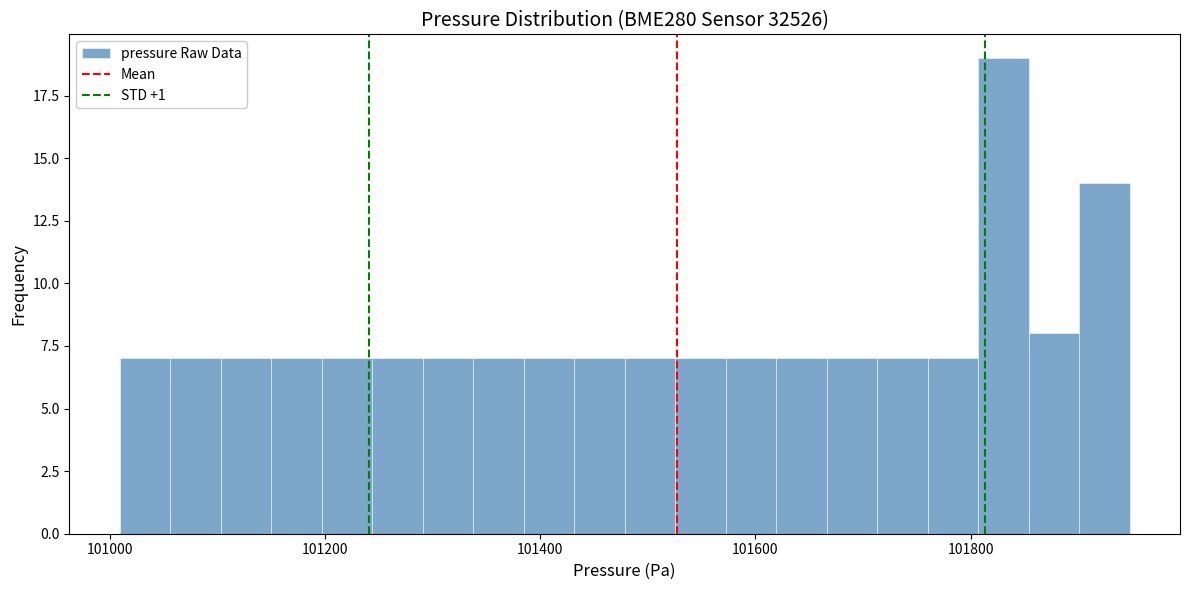

Read against the x-axis, roughly where is the centre of the tallest bar?

101840